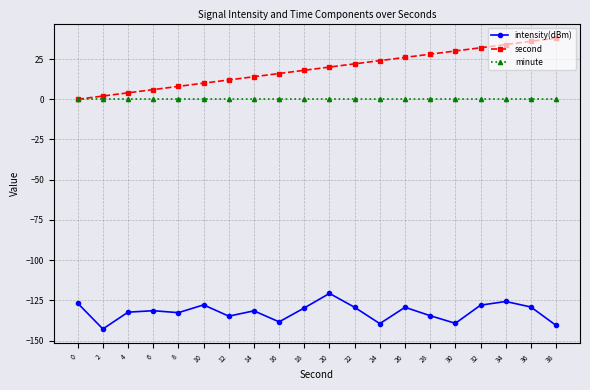

What is the total value across all series at 38?

-102.5